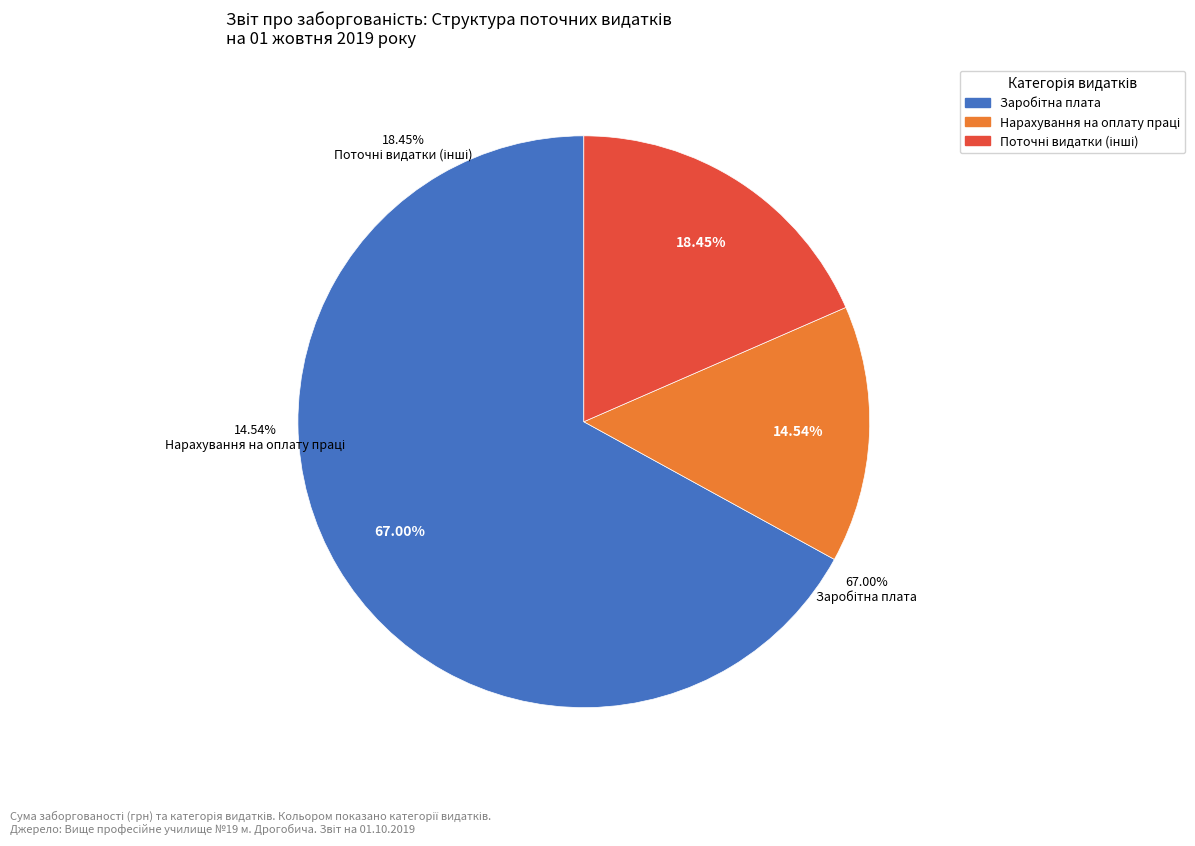

To the nearest percent, what is the difference between the Поточні видатки (інші) and Нарахування на оплату праці slice percentages?

4%